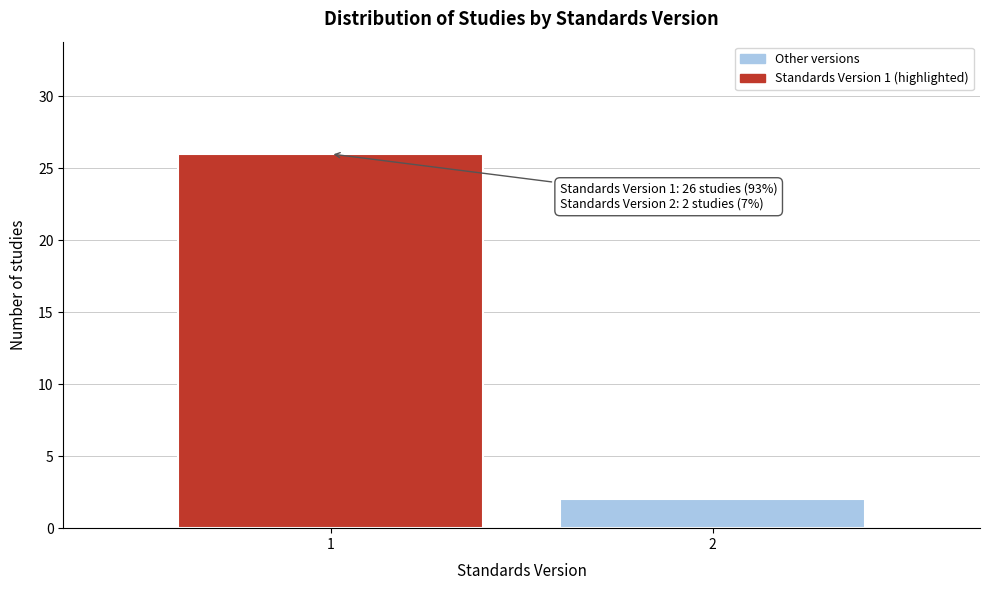

Reading right to left, extract all data points from this chart.

2=2	1=26